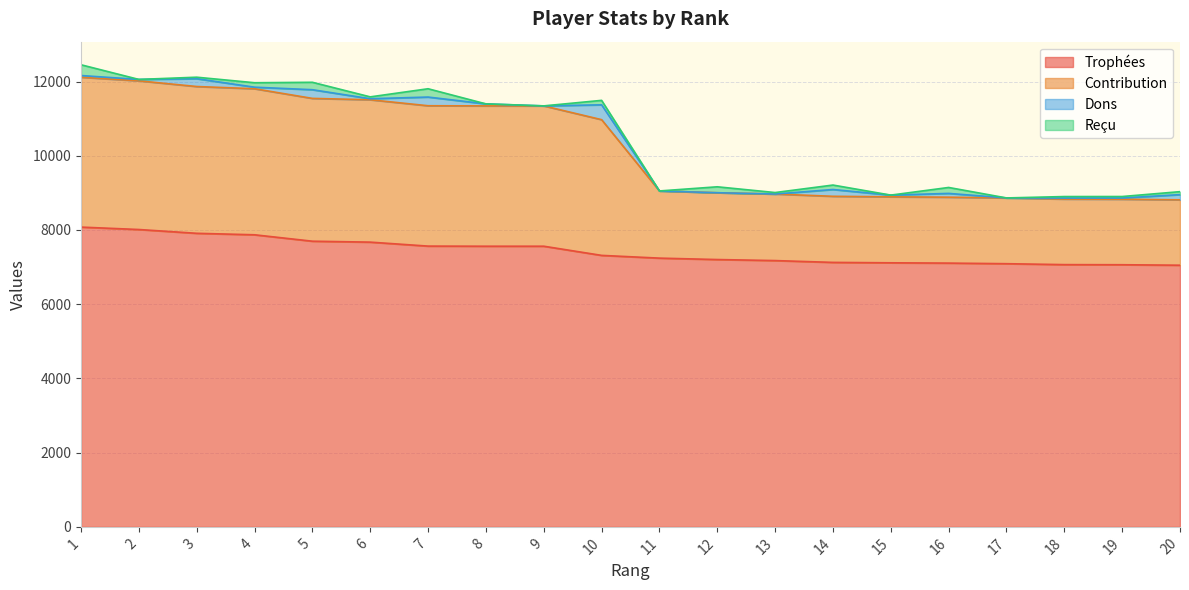

What is the highest value of the Trophées series?

8077